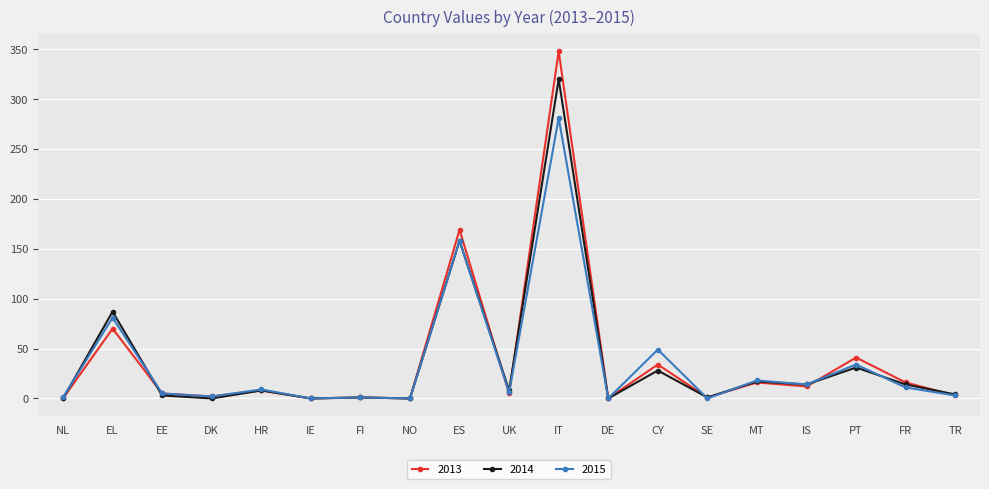

True or false: 2015 and 2013 intersect in this chart.

True